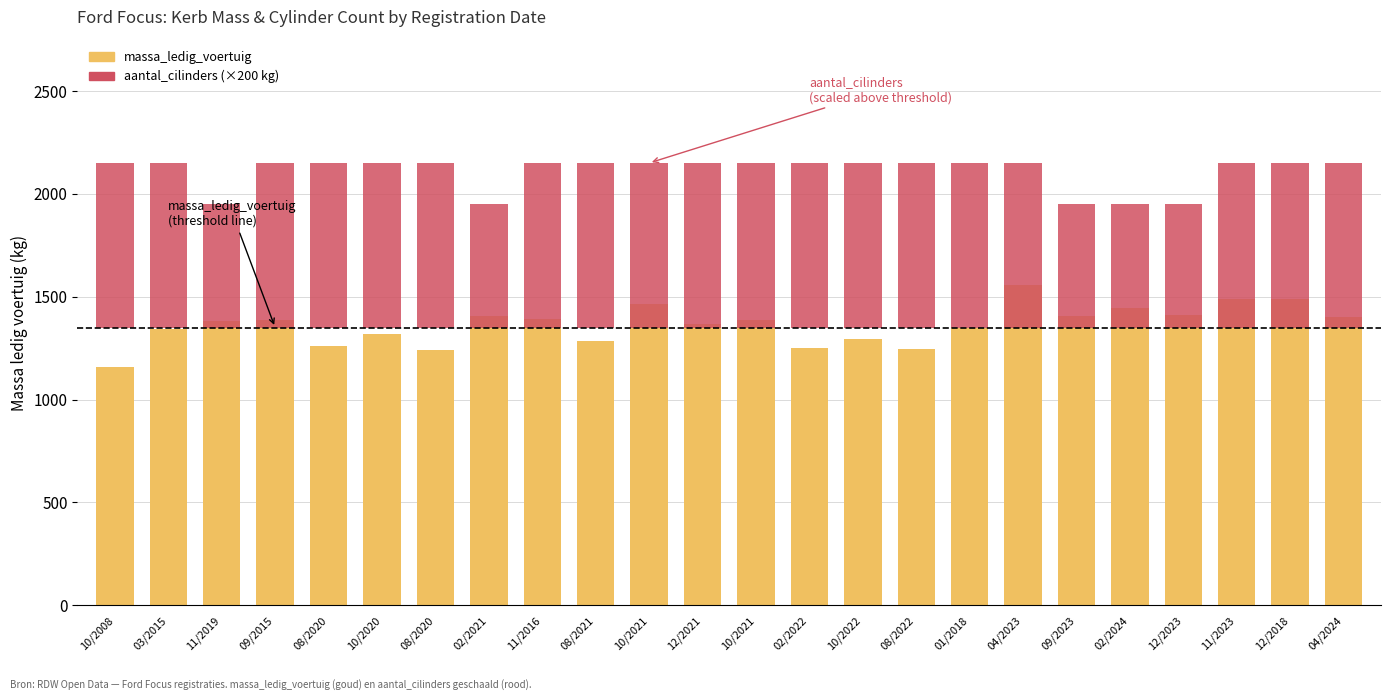

What is the approximate value of aantal_cilinders at 10/2022, to the nearest 10?

800